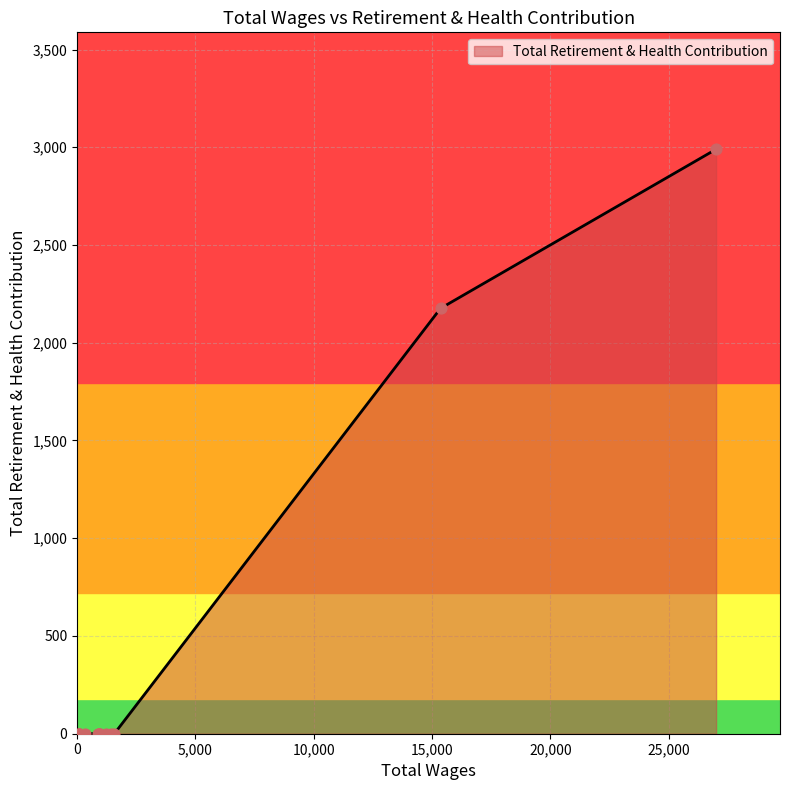

Which has a higher value, 65.0 or 865.0?

65.0